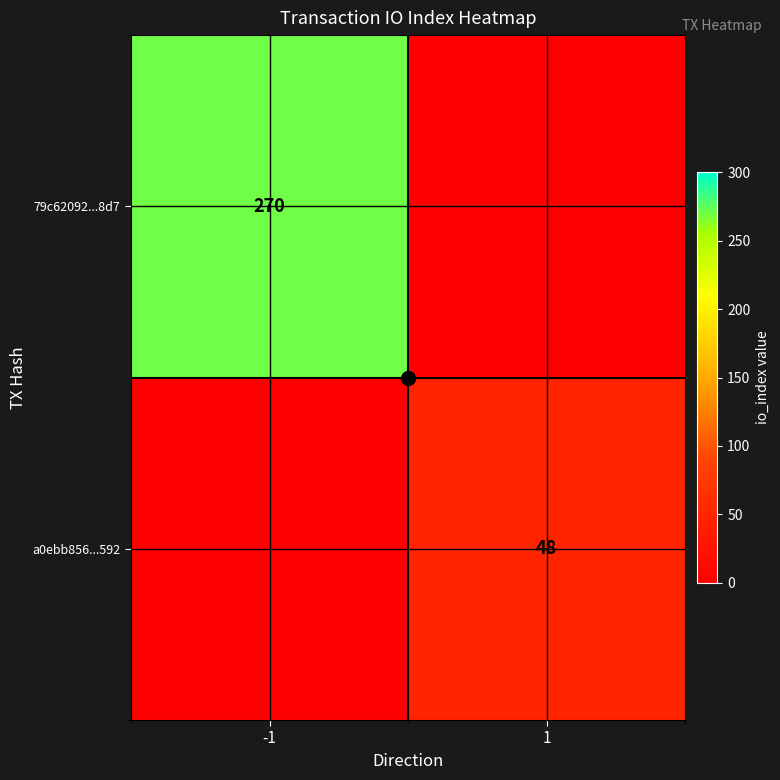

What is the total value across all series at 1?

48